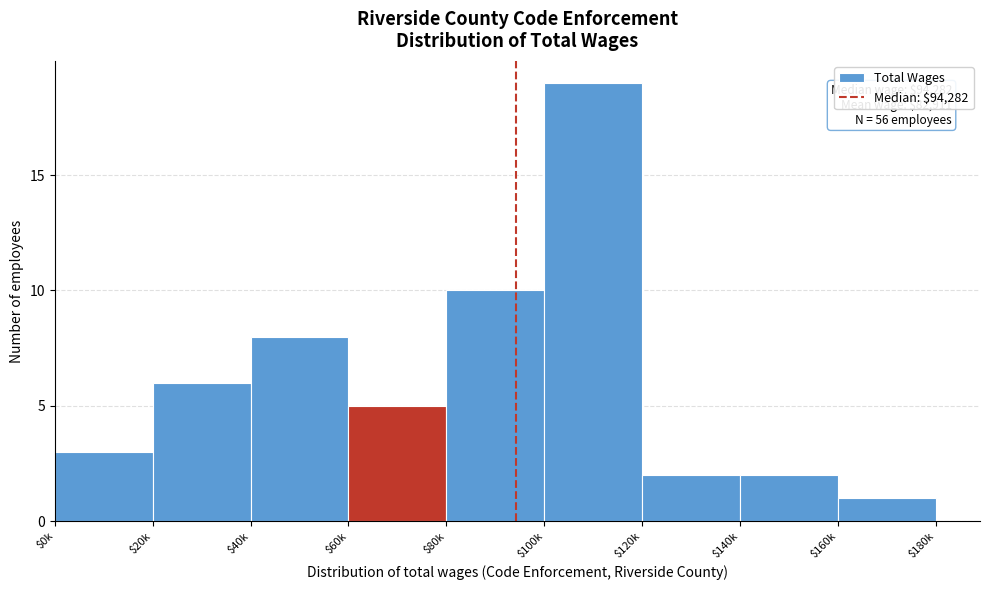

Reading right to left, transcribe all the data shown in this chart.

1	2	2	19	10	5	8	6	3